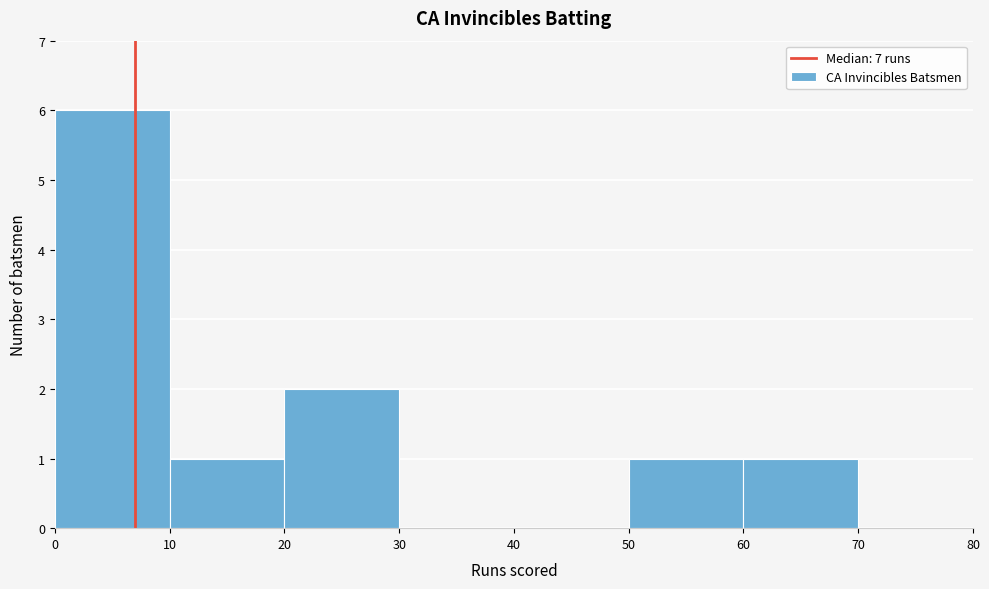

What is the height of the bar covering 0 to 10 on the x-axis? The values are not printed on the chart, so give them approximately, as read against the axis.

6